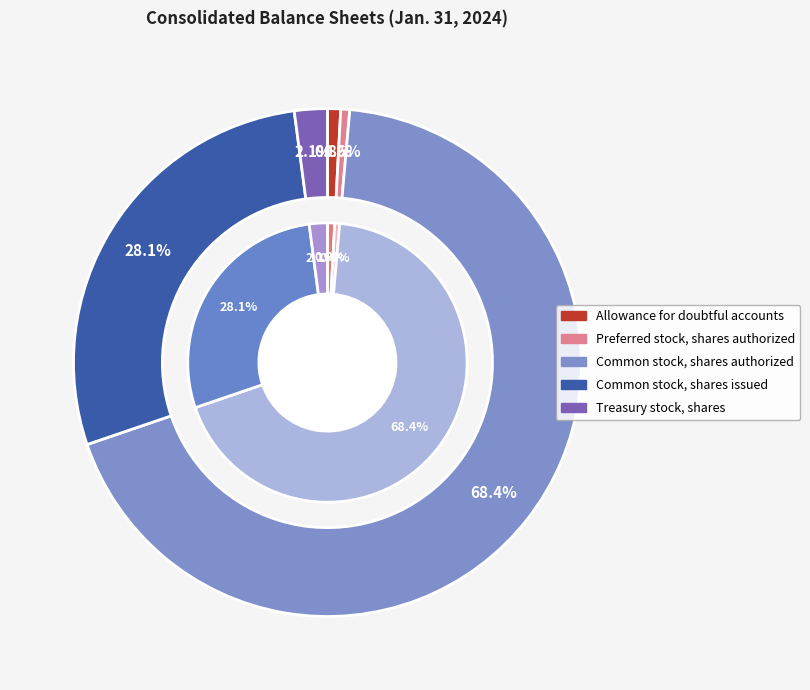

Count the number of slices in the pie.

5